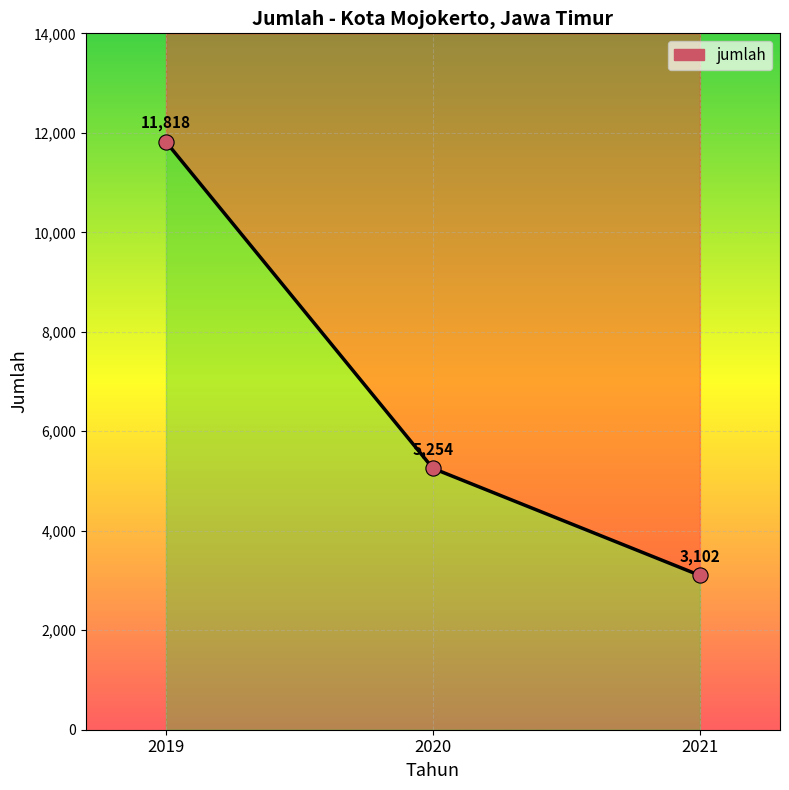

Approximately how many times larger is the value at 2019 compared to 2021?

3.8